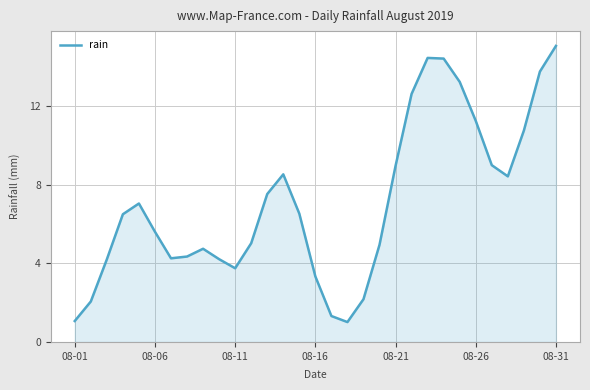

What is the smallest value displayed?

1.0